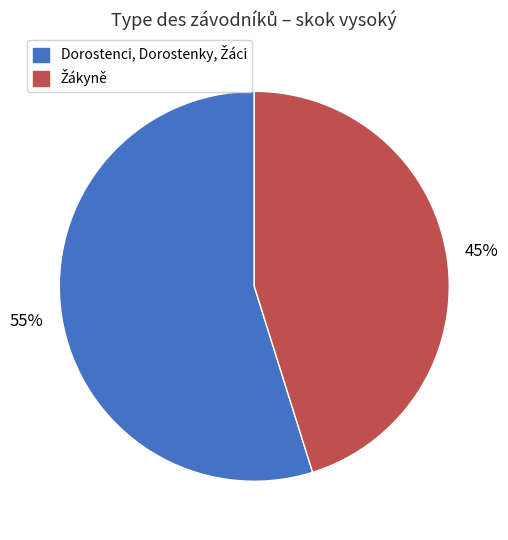

Is there a majority slice in this chart?

Yes